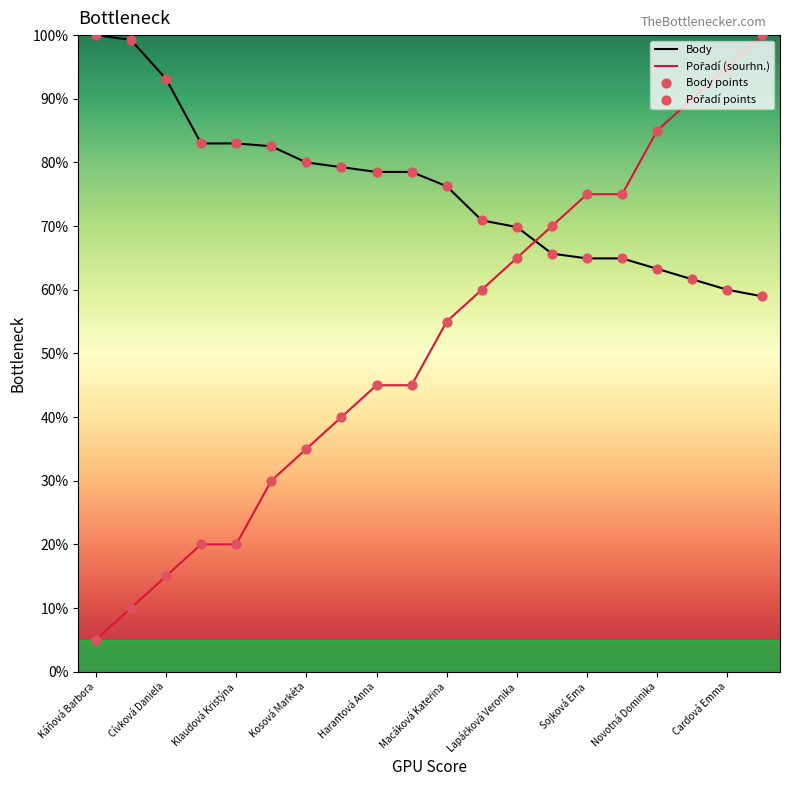

At which category is the sum across all series the highest?

Vacková Vanessa